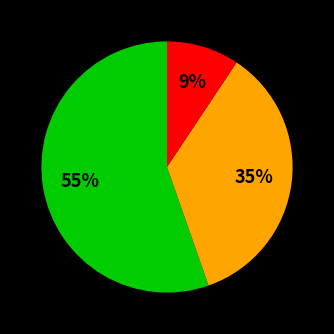

To the nearest percent, what is the average slice percentage?

33%